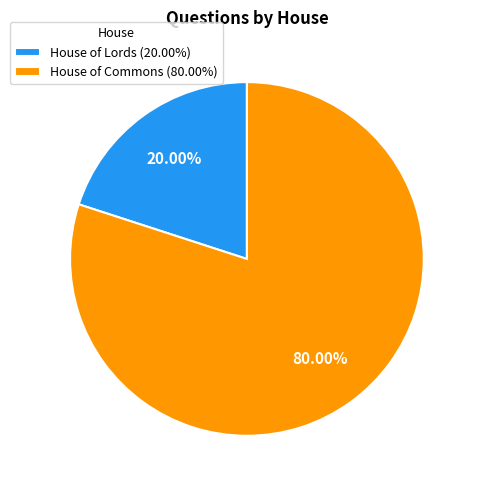

Which slice represents more than half of the pie?

House of Commons (80.00%)